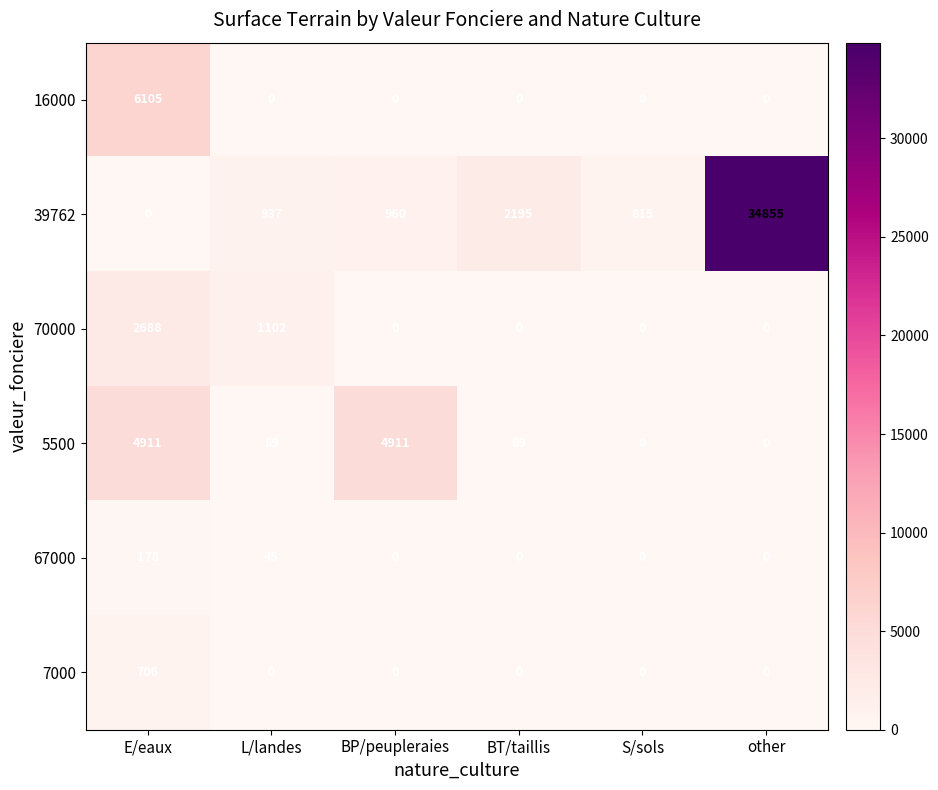

Between E/eaux and BP/peupleraies, which series saw the biggest shift?

16000